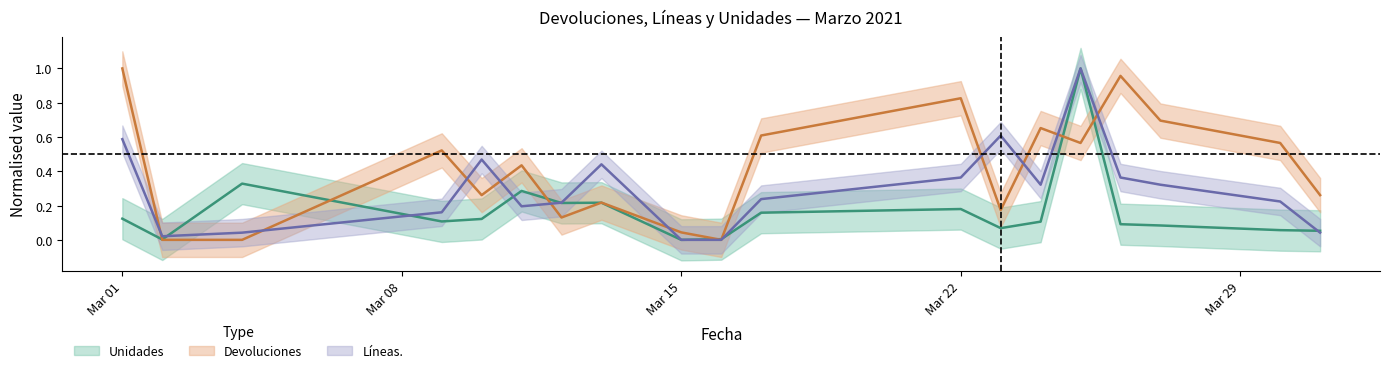

How many data points in Líneas. are above 0?

17